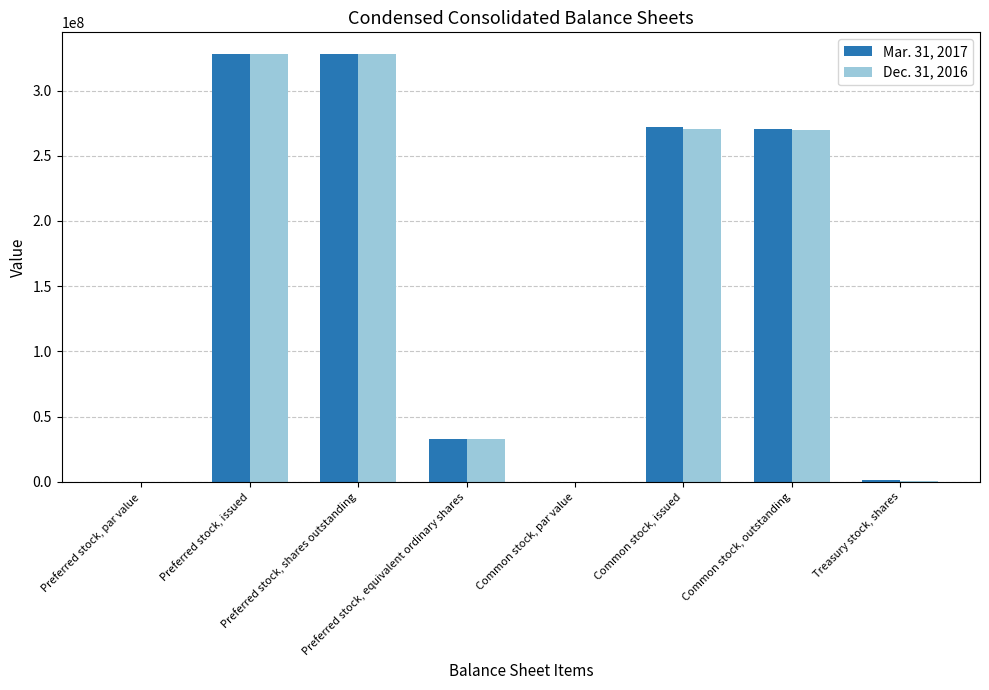

At which category is the sum across all series the highest?

Preferred stock, issued